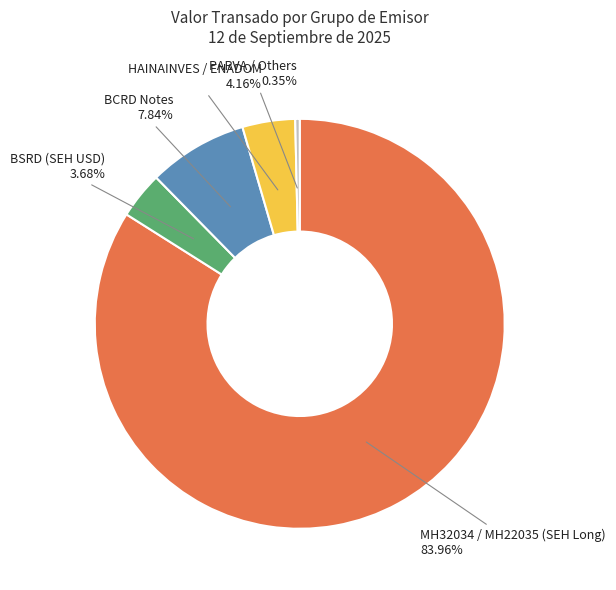

How many segments does this pie chart have?

5